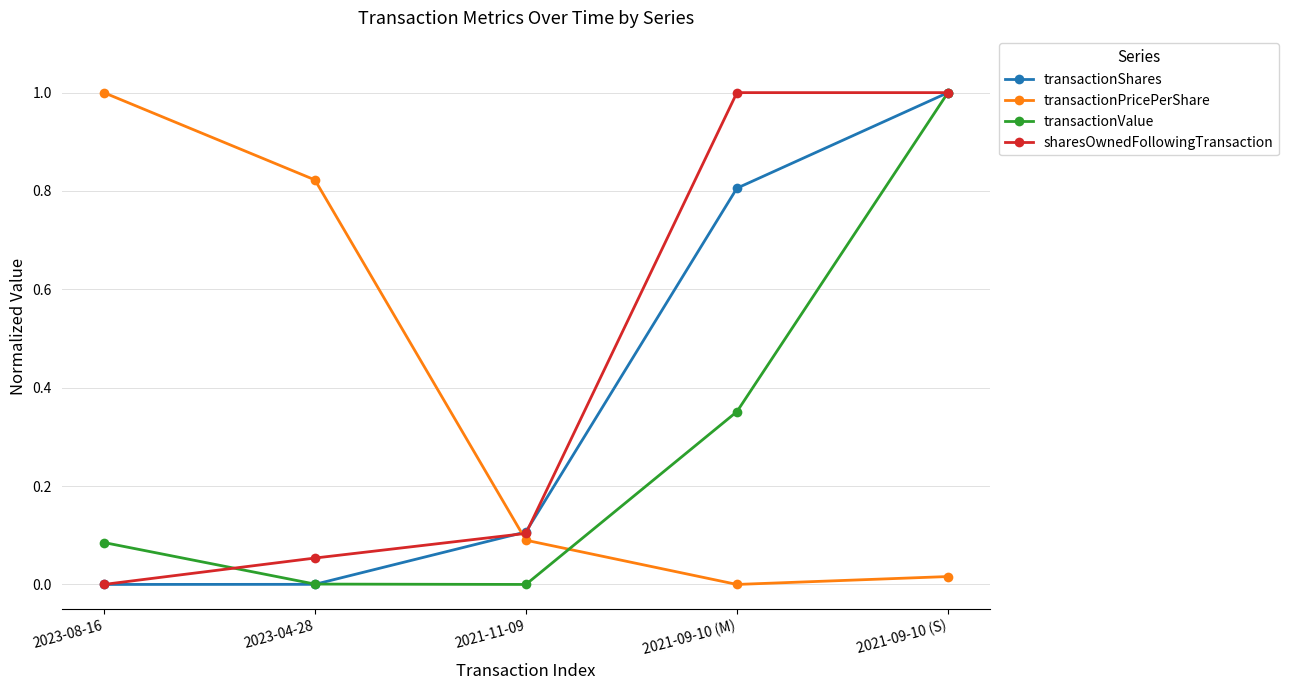

The transactionShares series shows 0.0 at 2023-08-16. True or false?

True